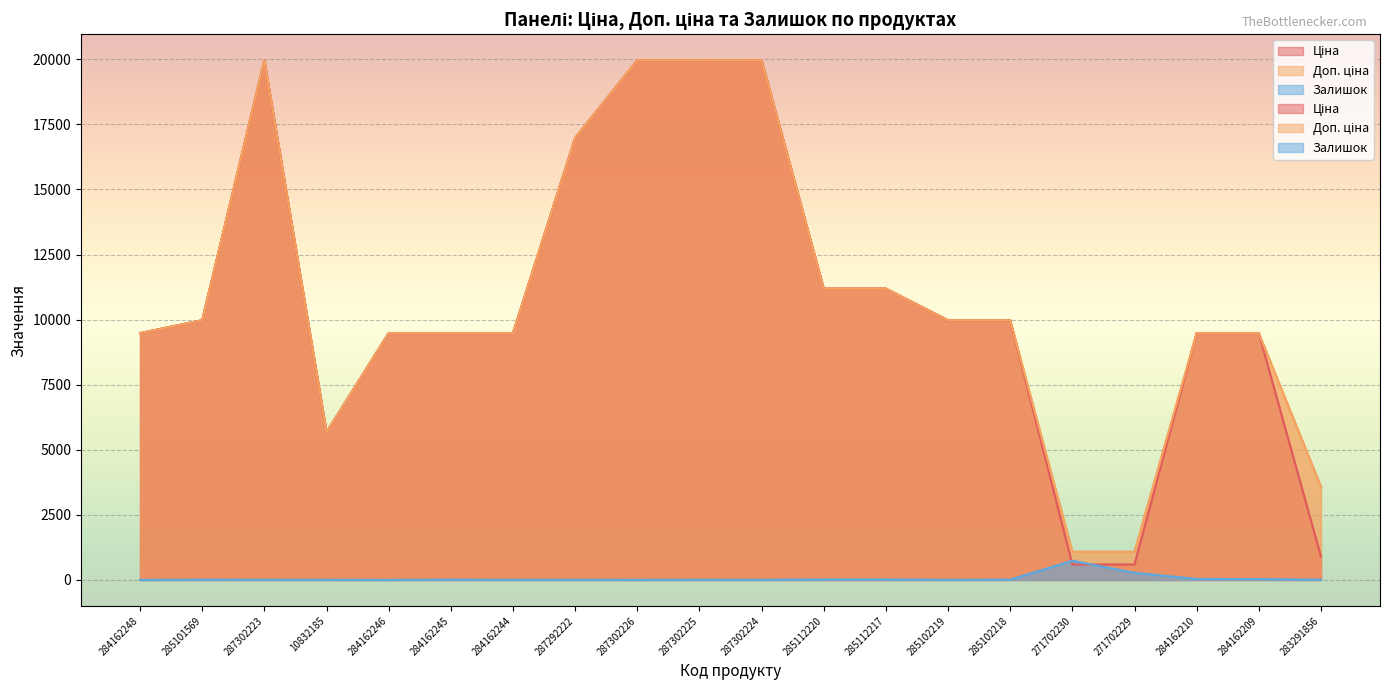

What is the maximum value shown in the chart?

19964.2